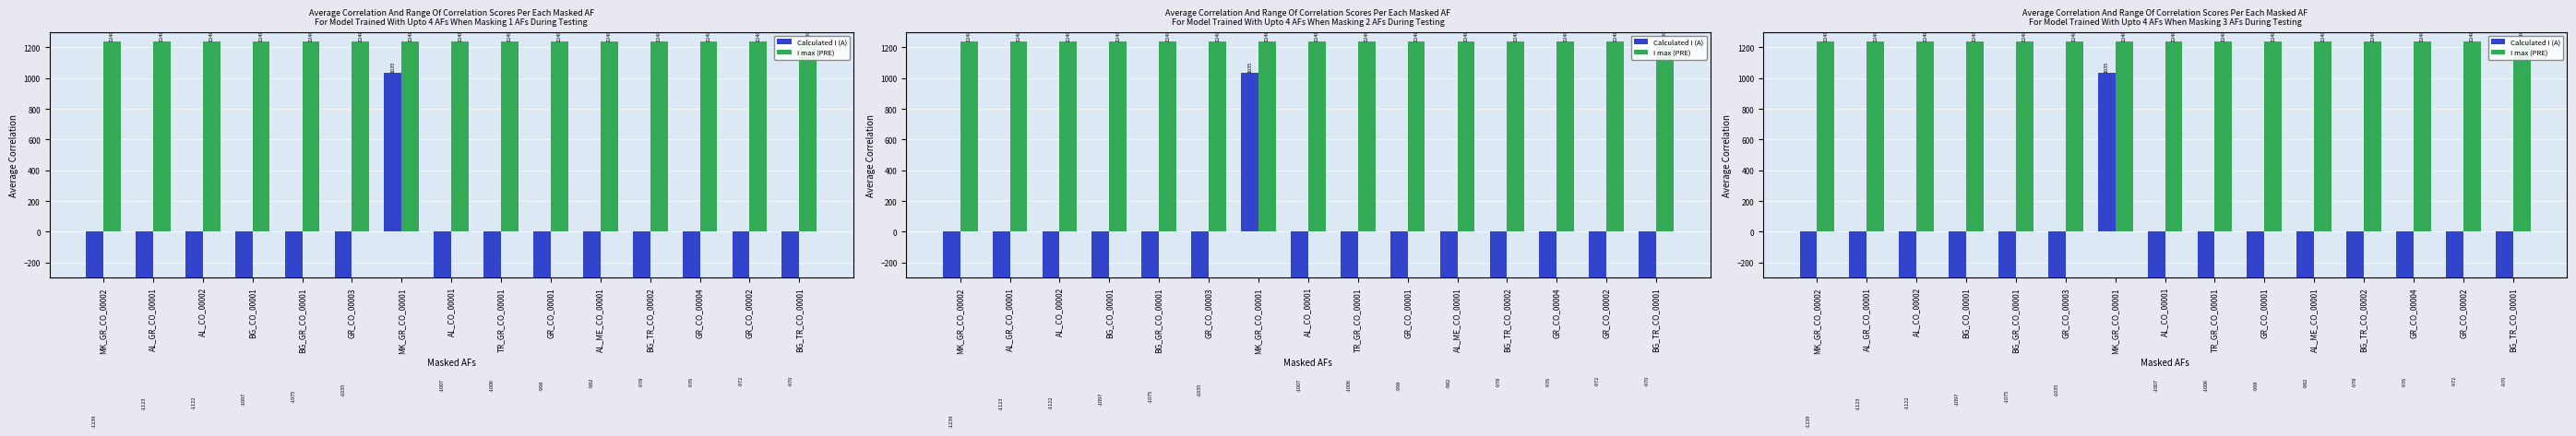

What is the difference between the Calculated I (A) values at GR_CO_00004 and BG_TR_CO_00002?

2